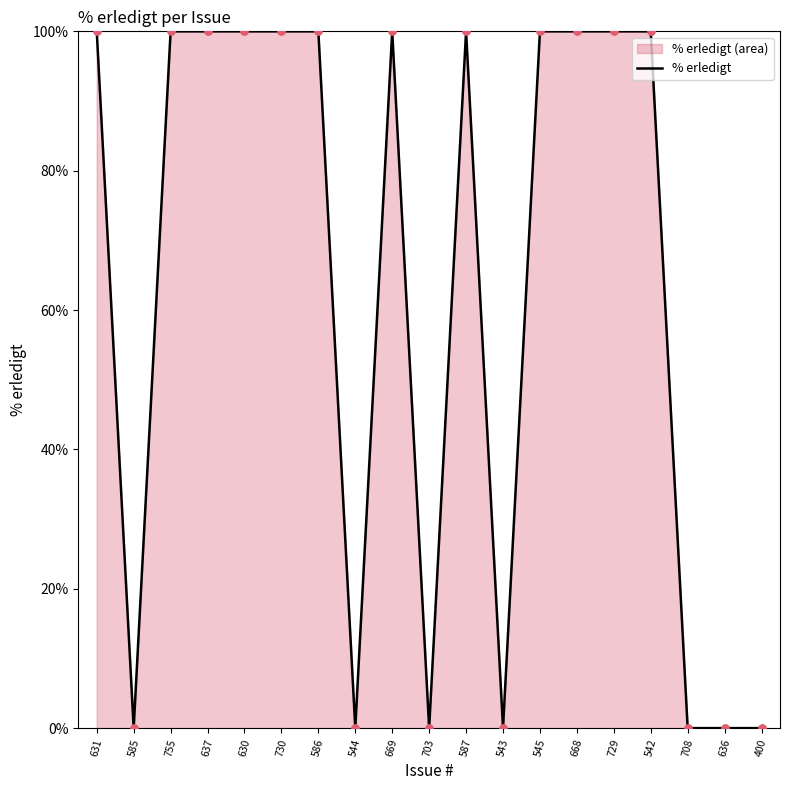

Between 631 and 730, which is larger?

631